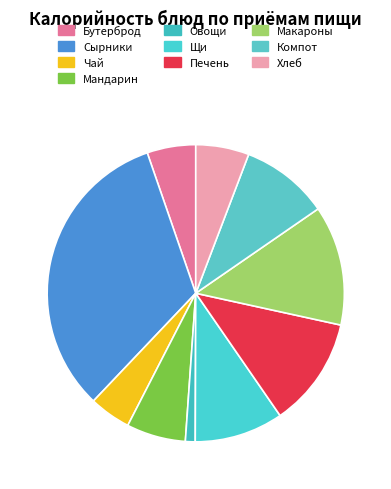

How many segments does this pie chart have?

10